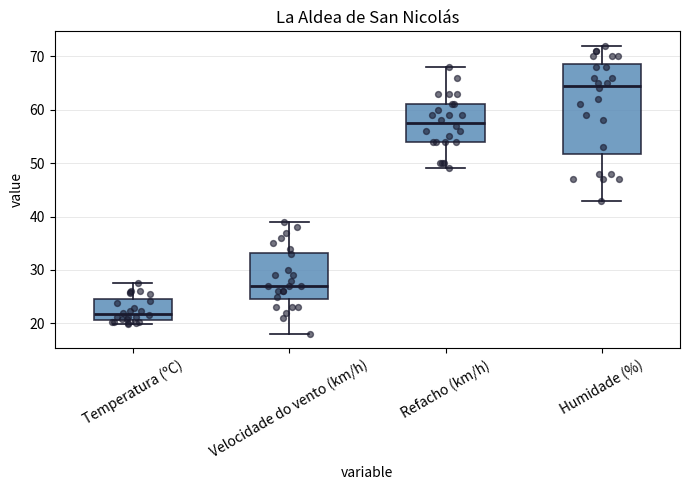

Which box has the highest median line?

Humidade (%)